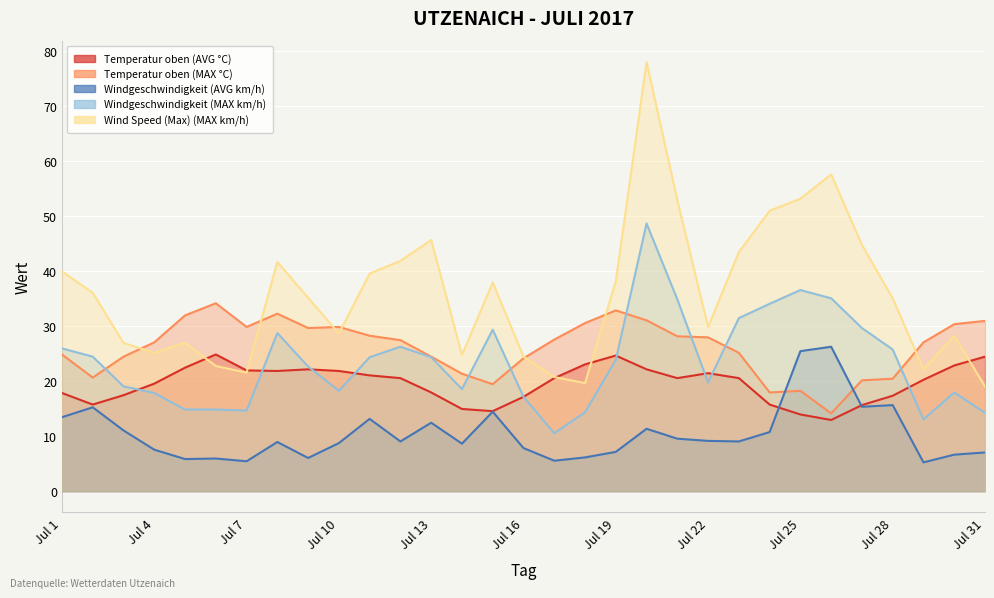

What is the difference between the maximum and minimum values in the Temperatur oben (MAX °C) series?

20.0